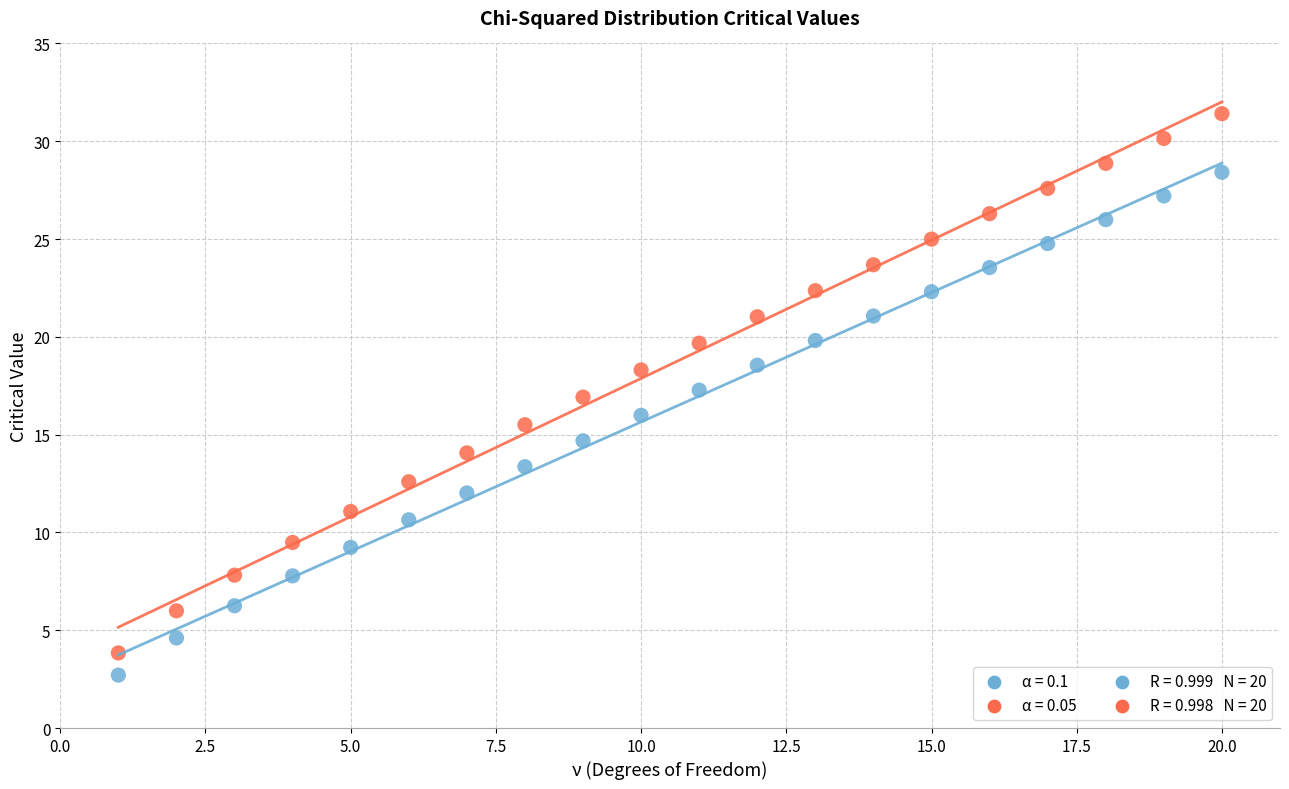

Across all data points, what is the range of Y values (max minus min)?

28.7